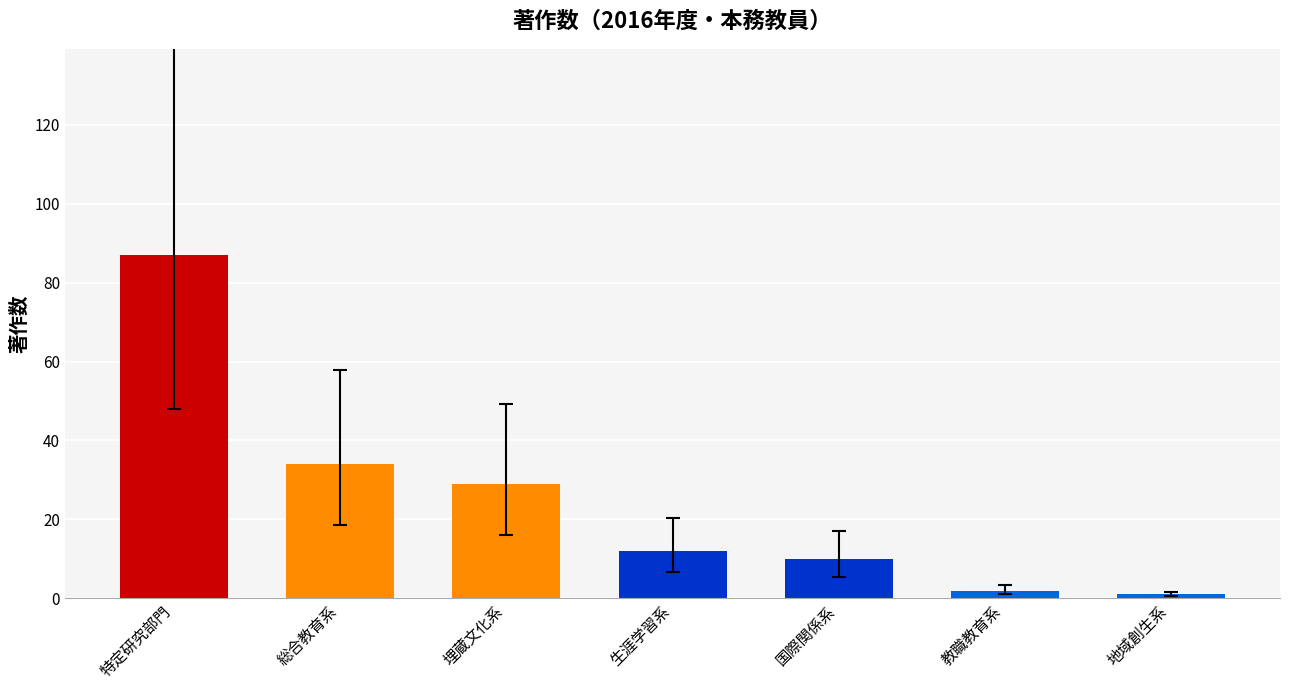

At which label is the value closest to 44?

総合教育系